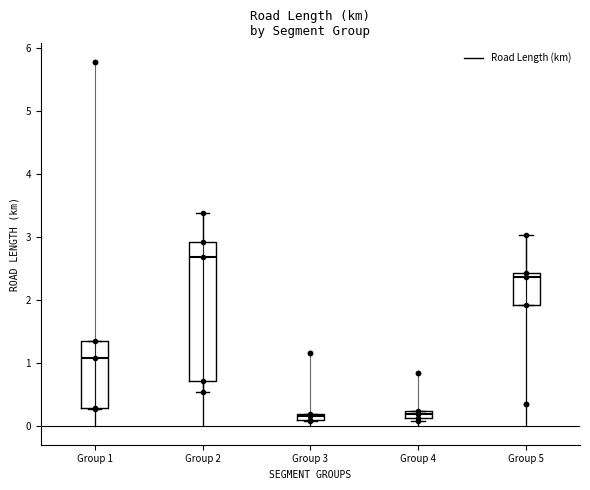

Which box is the tallest, from its lower edge to its upper edge?

Group 2